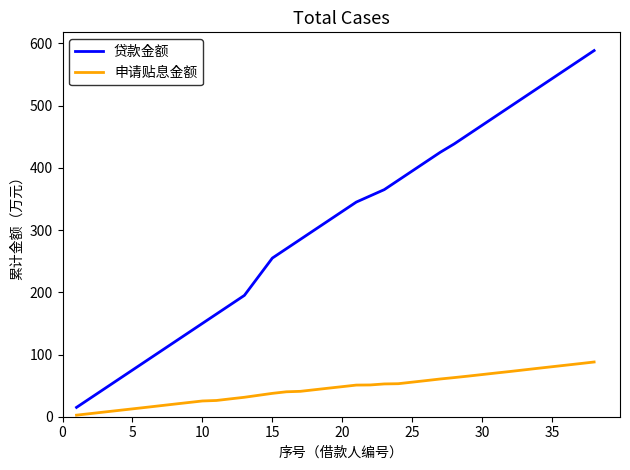

What is the maximum value for 贷款金额?

588.5